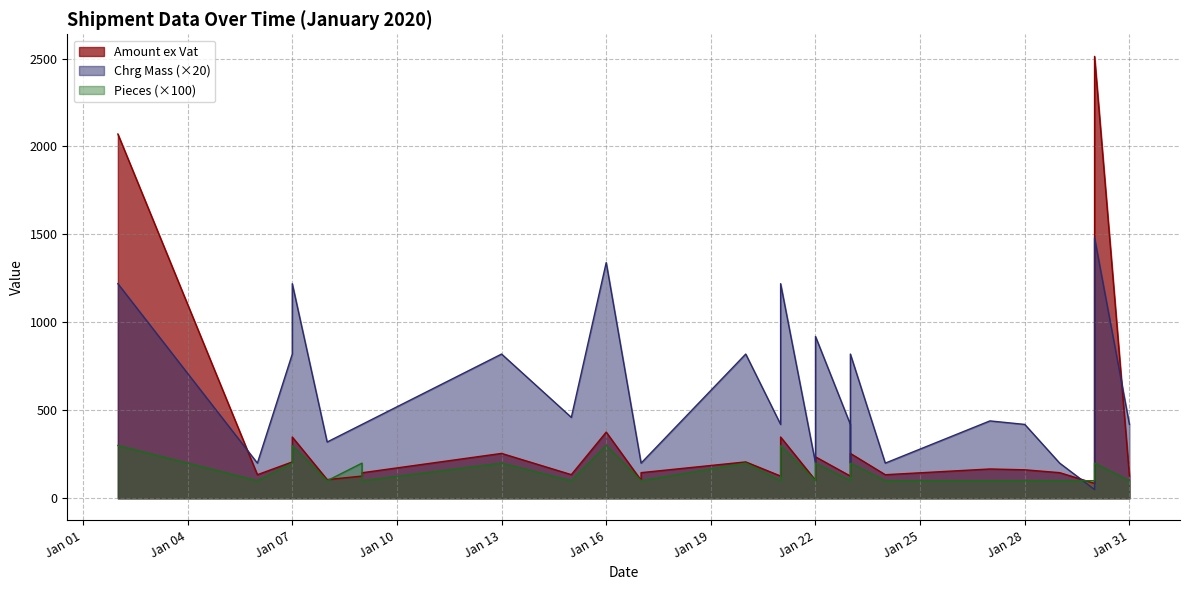

Where is Pieces nearest to the value 2?

2020-01-07